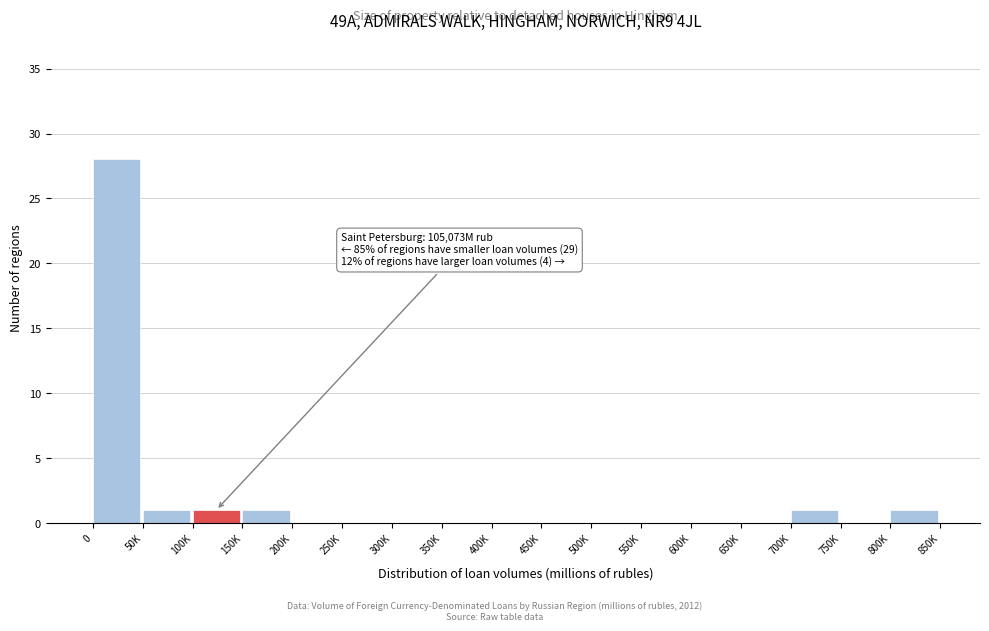

Reading right to left, what are all the values shown in this chart?

800K=1	750K=0	700K=1	650K=0	600K=0	550K=0	500K=0	450K=0	400K=0	350K=0	300K=0	250K=0	200K=0	150K=1	100K=1	50K=1	0=28